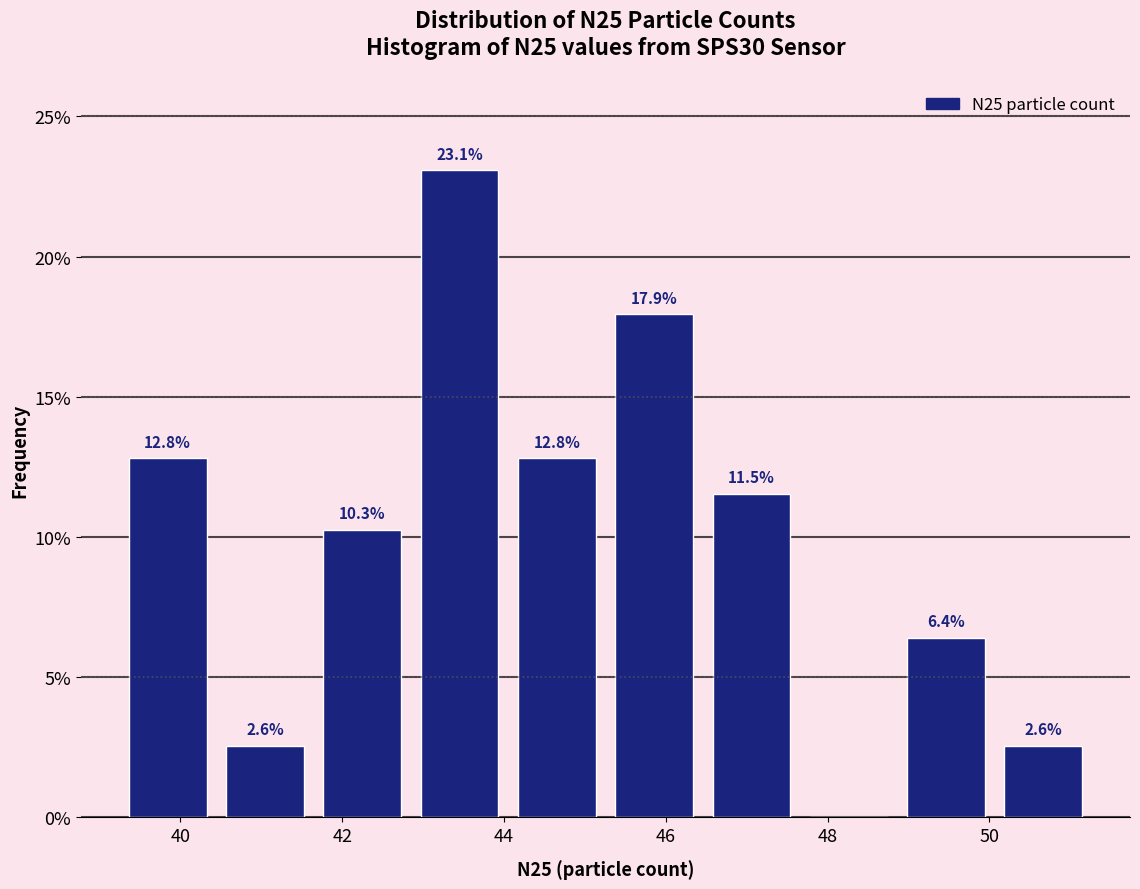

Which range on the x-axis has the tallest bar?

42.8 to 44.0